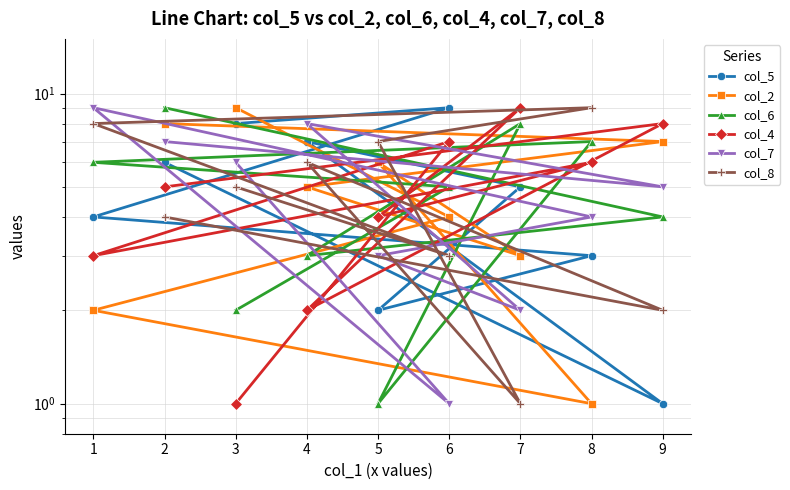

How many lines are shown in the chart?

6